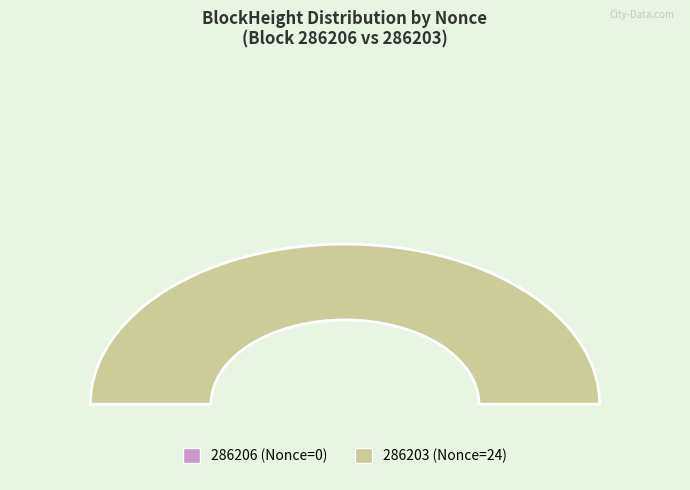

Do 286206 and 286203 together represent more than half of the pie?

Yes